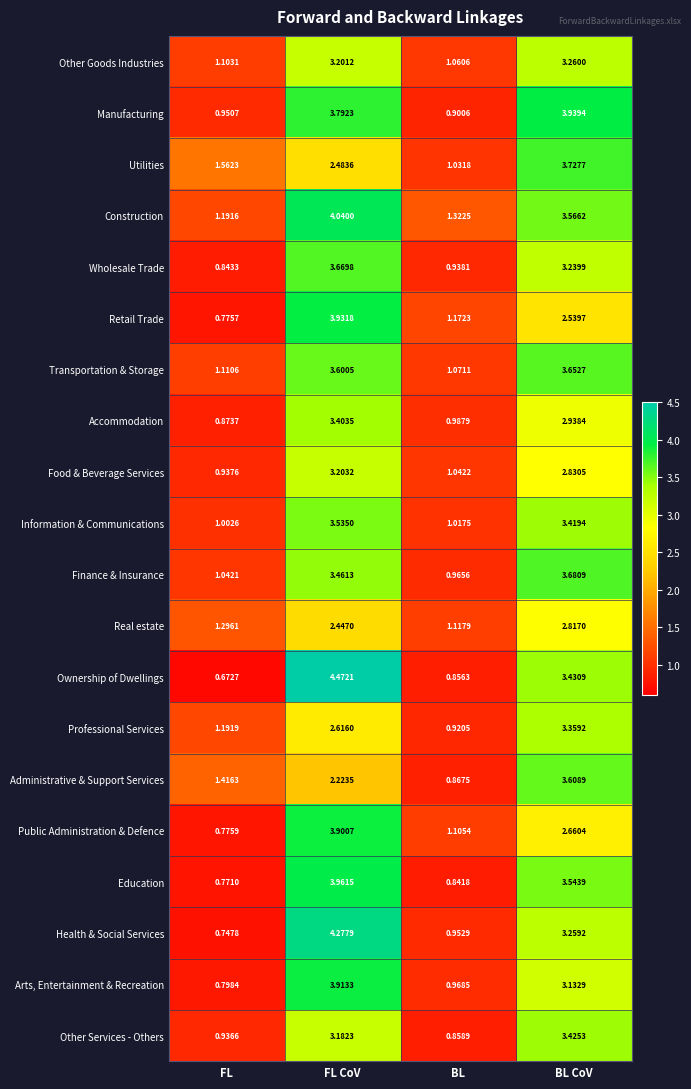

At which category is the sum across all series the highest?

FL CoV